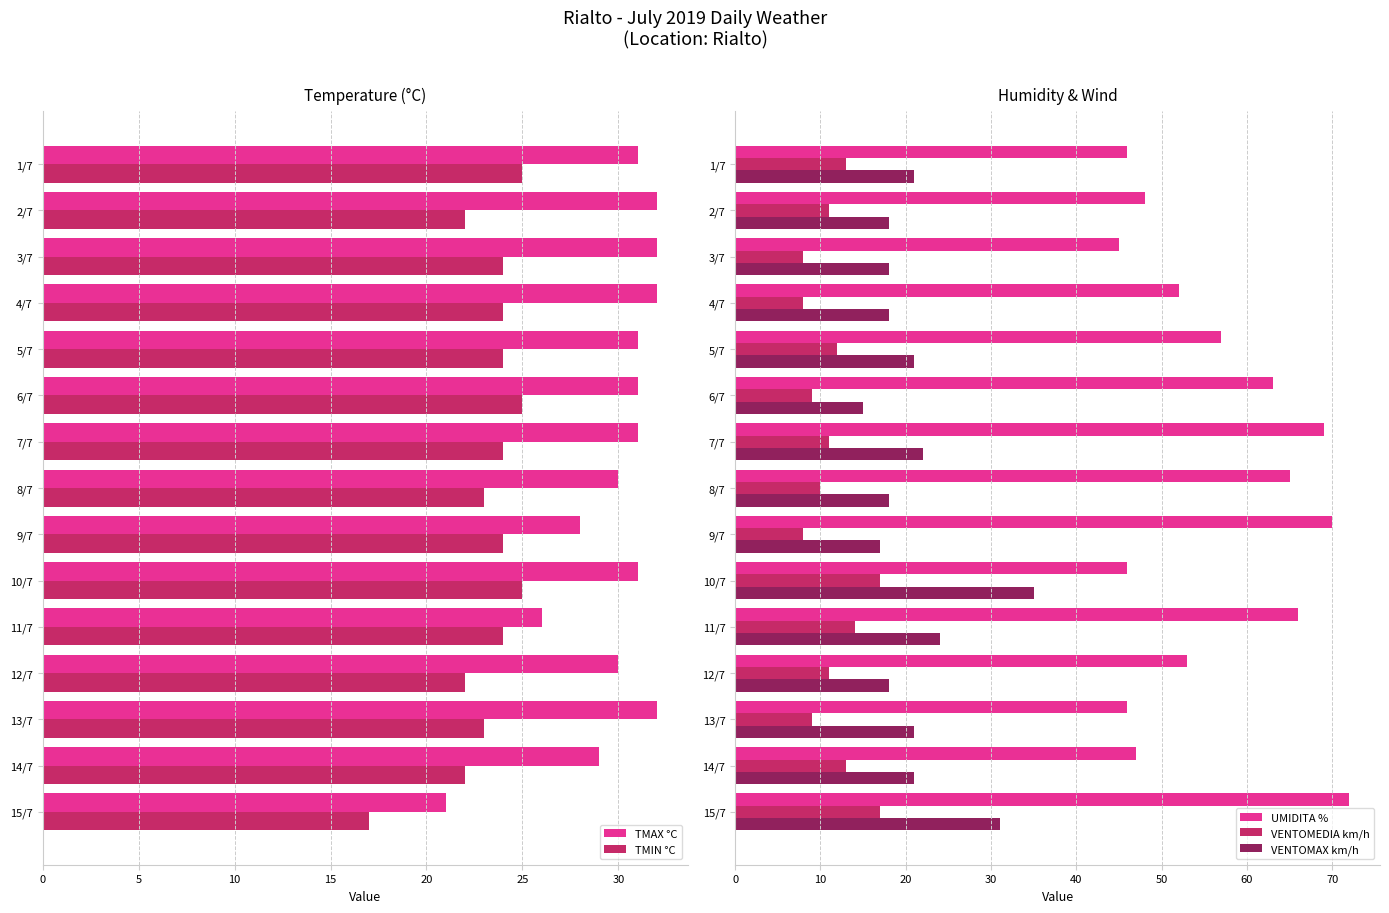

Rank the series by their maximum value, from lowest to highest.

VENTOMEDIA km/h, TMIN °C, TMAX °C, VENTOMAX km/h, UMIDITA %